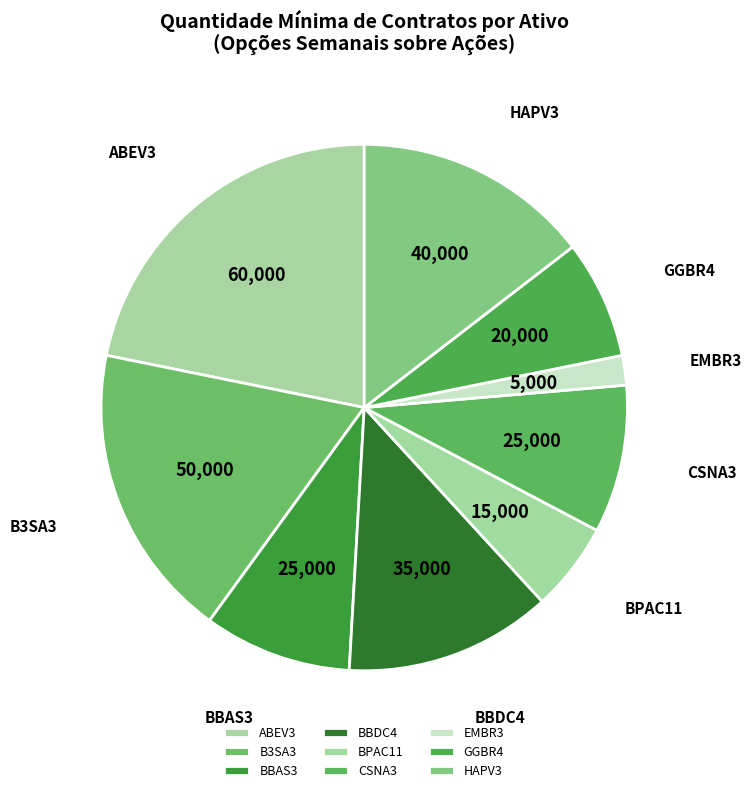

What is the largest slice in the pie chart?

ABEV3